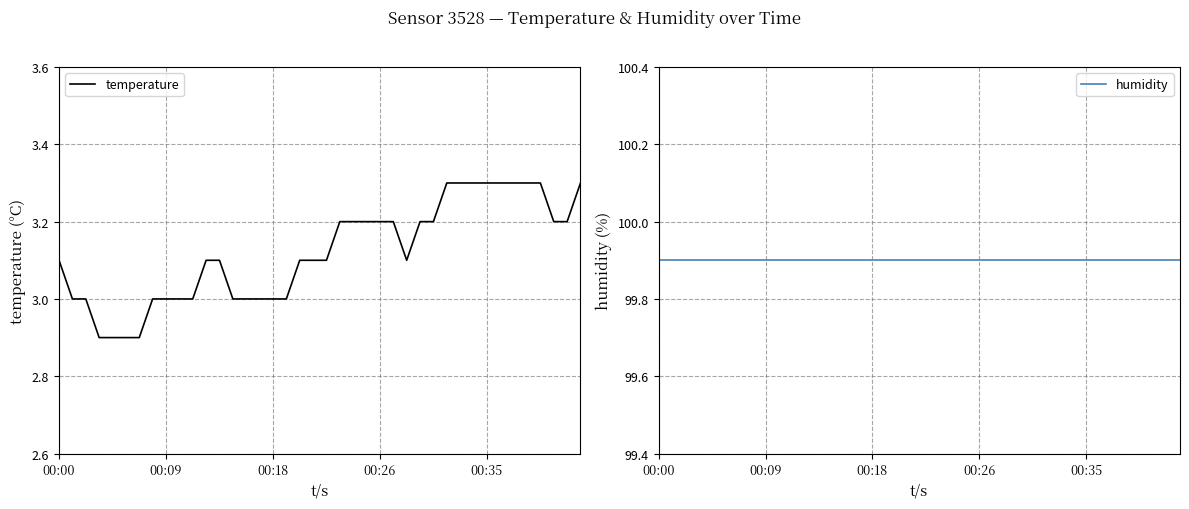

What value does the temperature series have at 14?

3.0